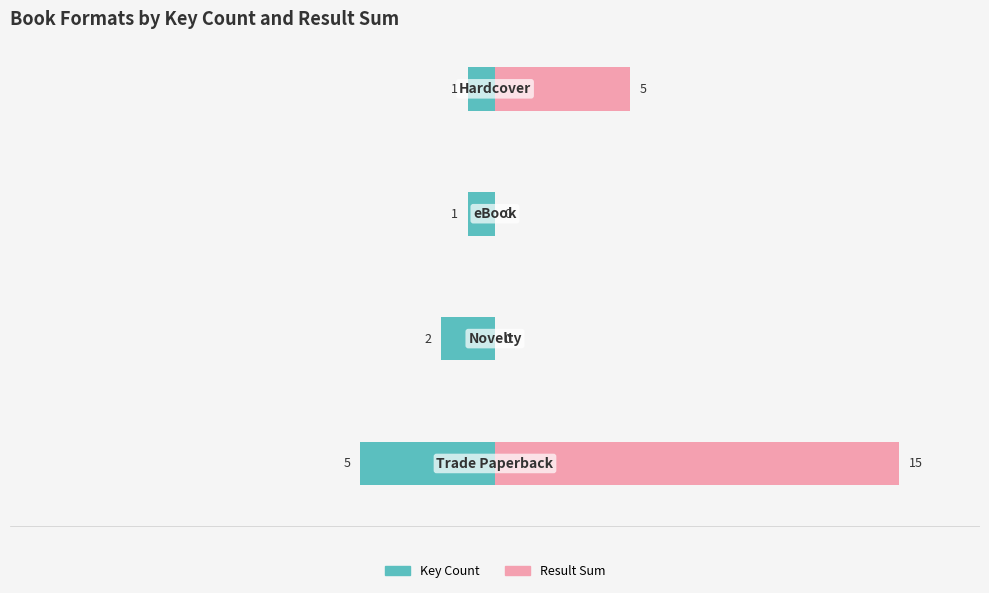

Is it true that Result Sum equals 0 at 1?

True